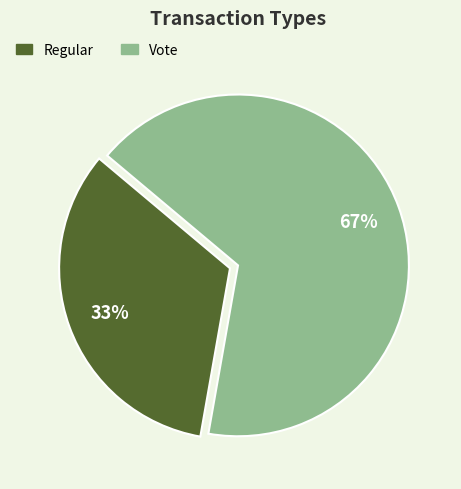

What is the majority slice?

Vote